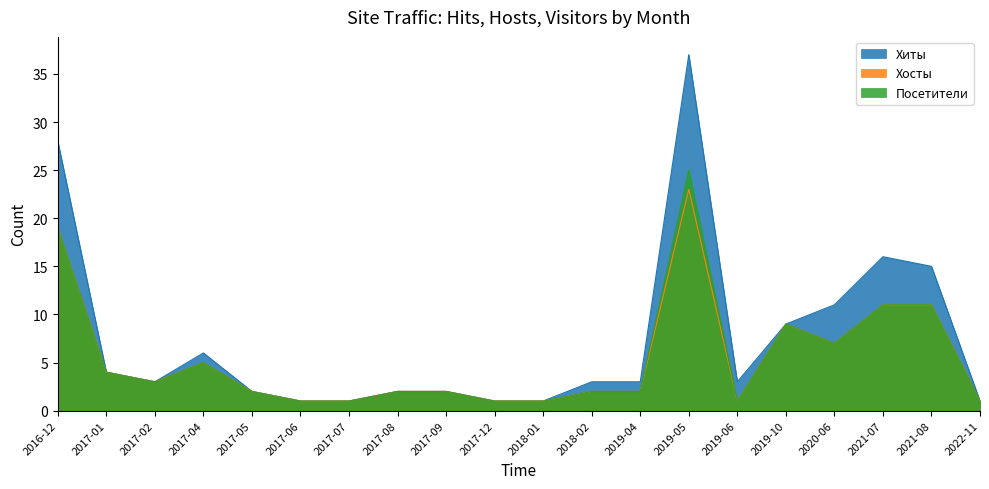

At which category is the sum across all series the highest?

2019-05